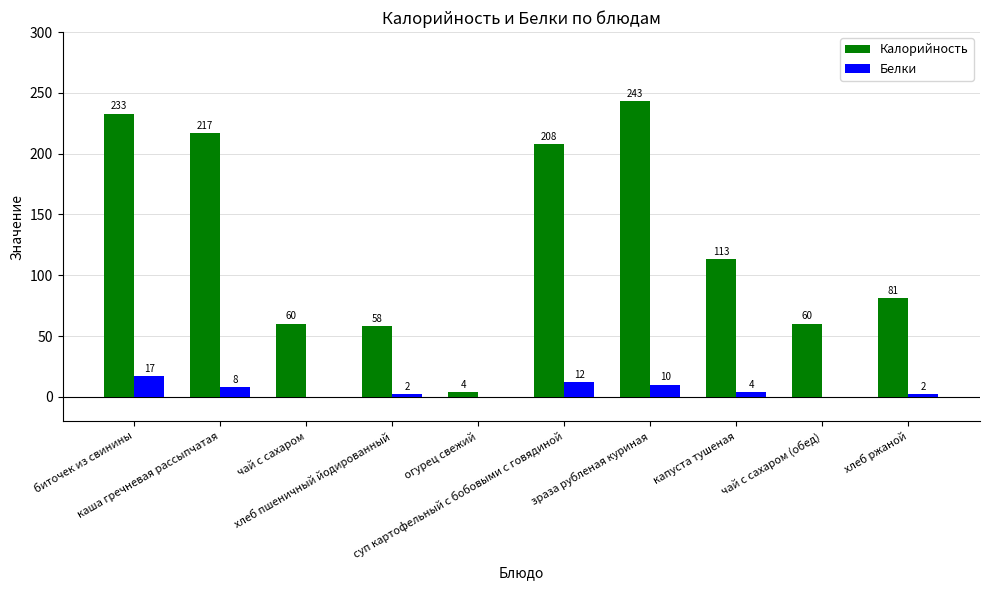

Which series has the largest total across all categories?

Калорийность